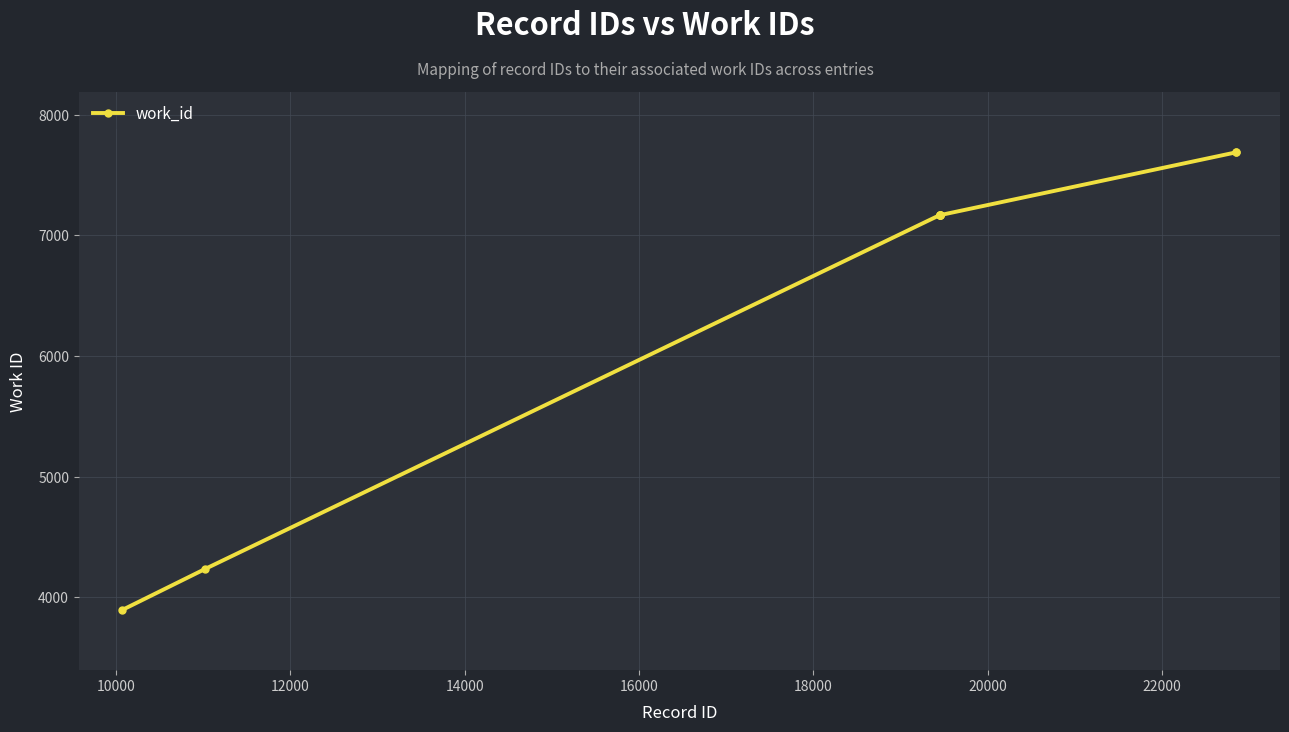

What is the difference between the second highest and second lowest values?

3456